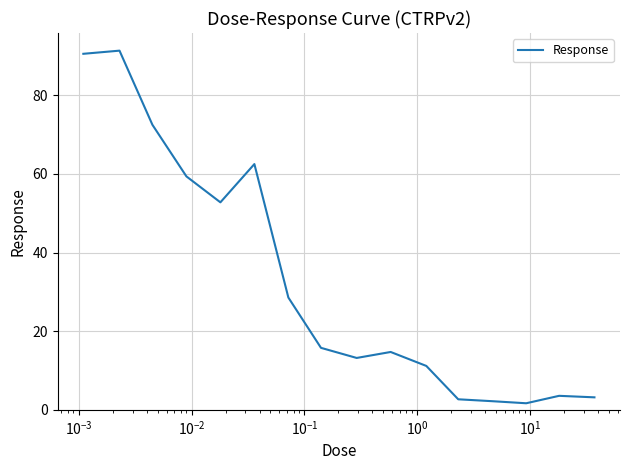

What is the maximum value shown in the chart?

91.3